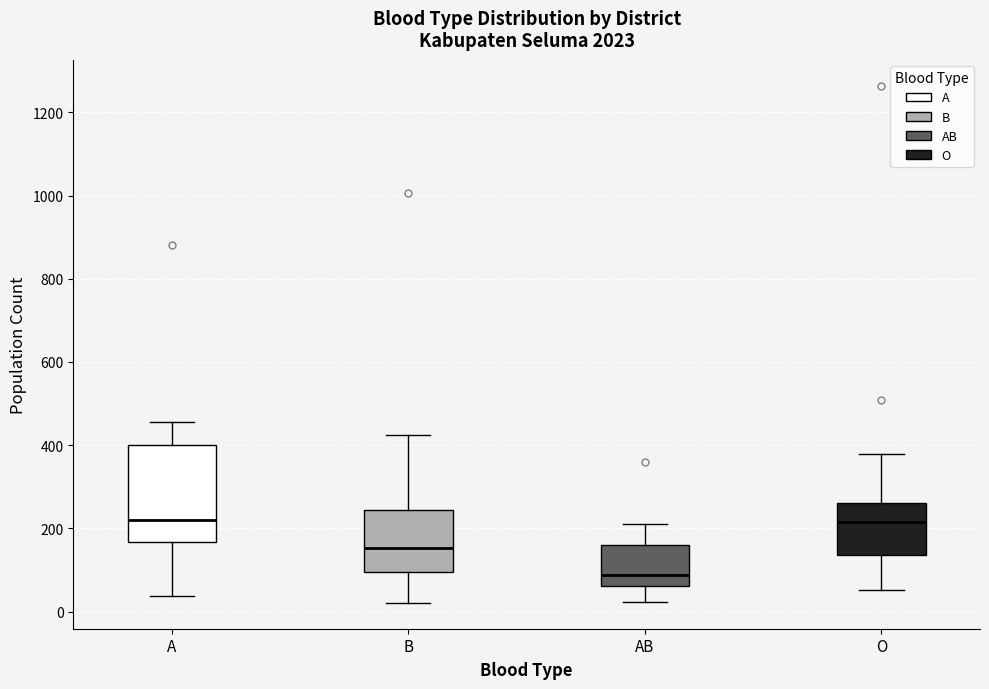

Reading left to right, transcribe this box plot: for each box, give where its median line is, the range the box spans, and where its two whiskers end, as read against the y-axis. The values are not printed on the chart, so give them approximately, as read against the axis.

A: median 220, box 160 to 400, whiskers 40 to 460
B: median 160, box 100 to 240, whiskers 20 to 420
AB: median 80, box 60 to 160, whiskers 20 to 220
O: median 220, box 140 to 260, whiskers 60 to 380